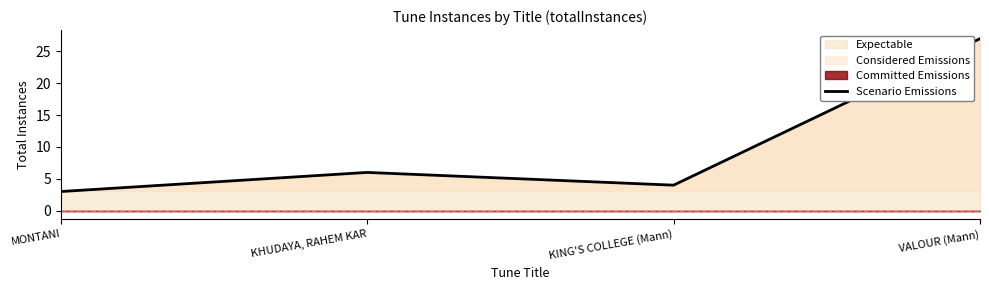

How many values are below 6?

2